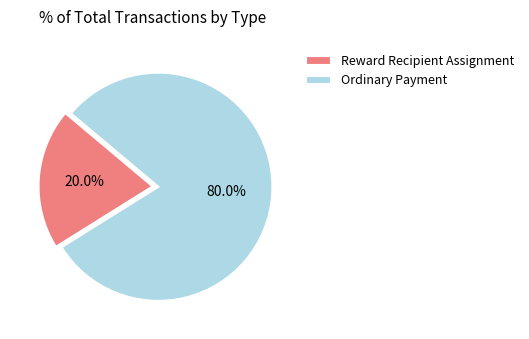

True or false: Reward Recipient Assignment accounts for 20% of the total.

True